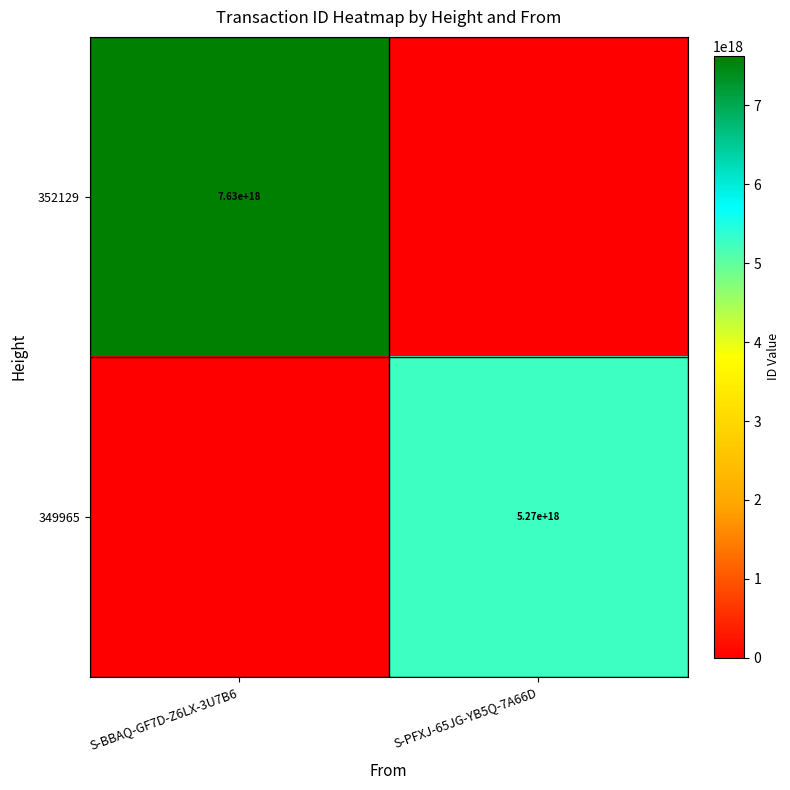

Is it true that 349965 equals 3412255932213216256 at S-PFXJ-65JG-YB5Q-7A66D?

False